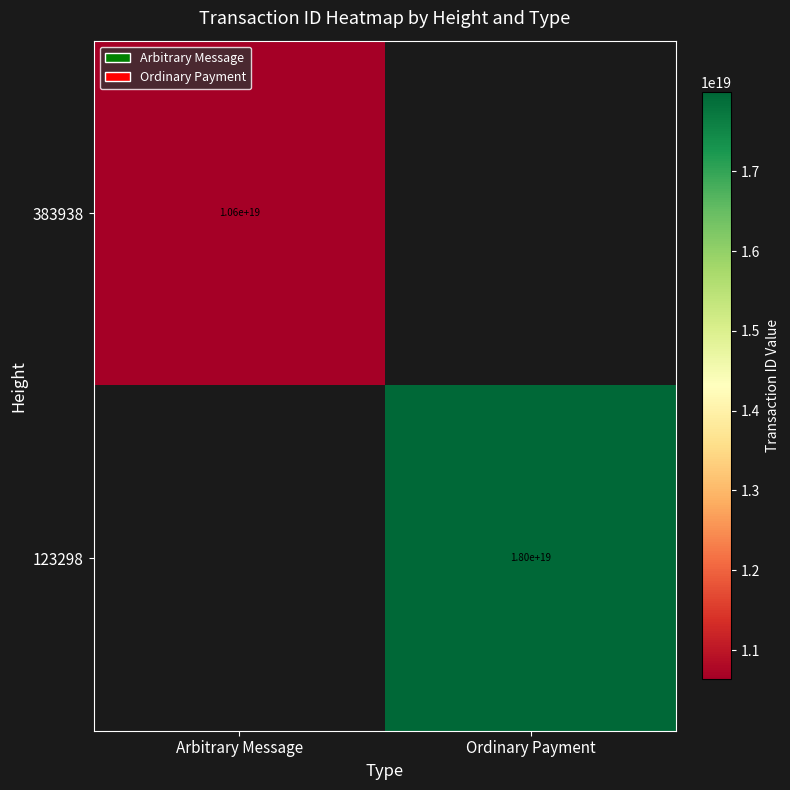

Is it true that 383938 equals 5857576245493809152 at Arbitrary Message?

False